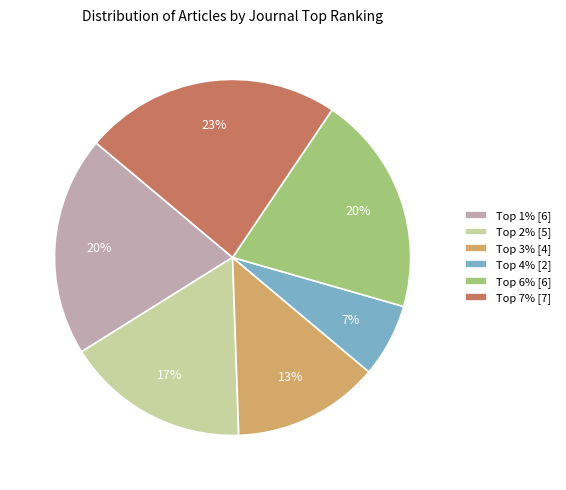

How many slices are in this pie chart?

6